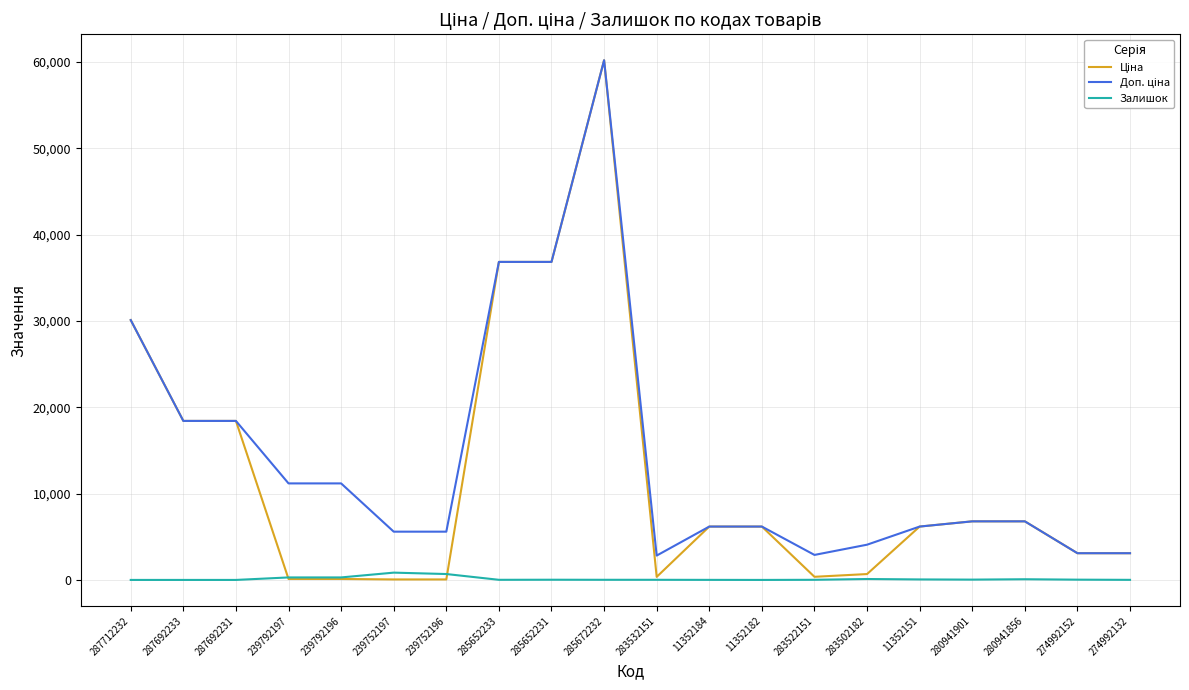

True or false: Залишок has a value of 0.0 at 287692233.

True